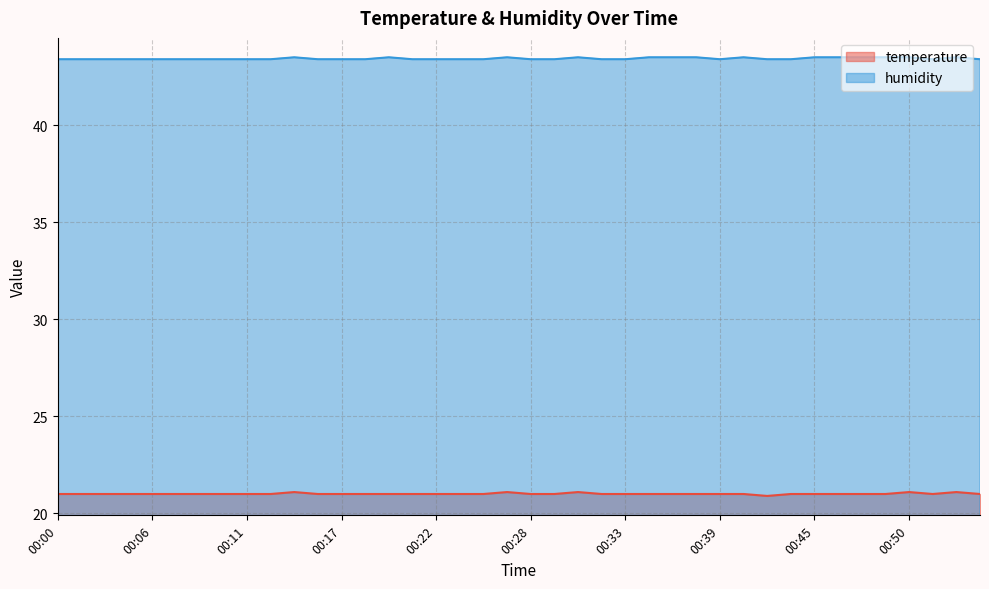

What is the minimum value for humidity?

43.4